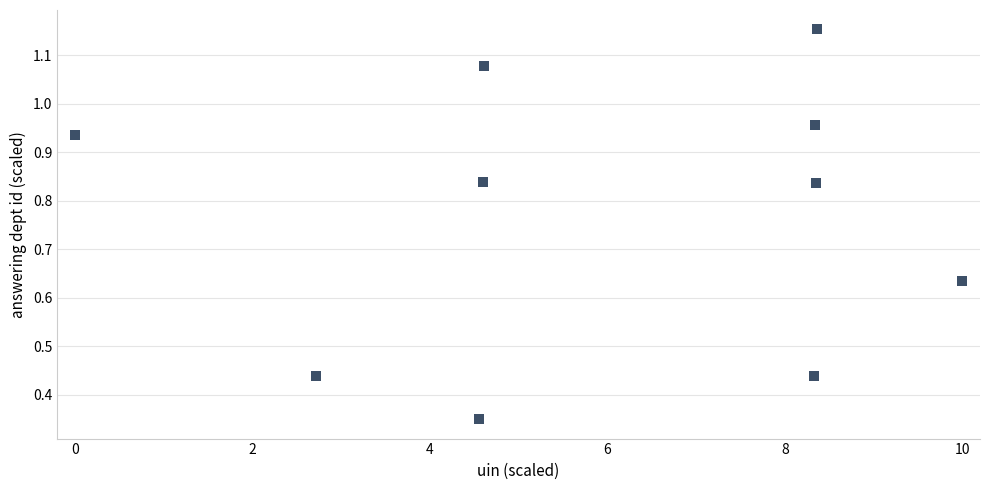

What is the average X value?

6.0